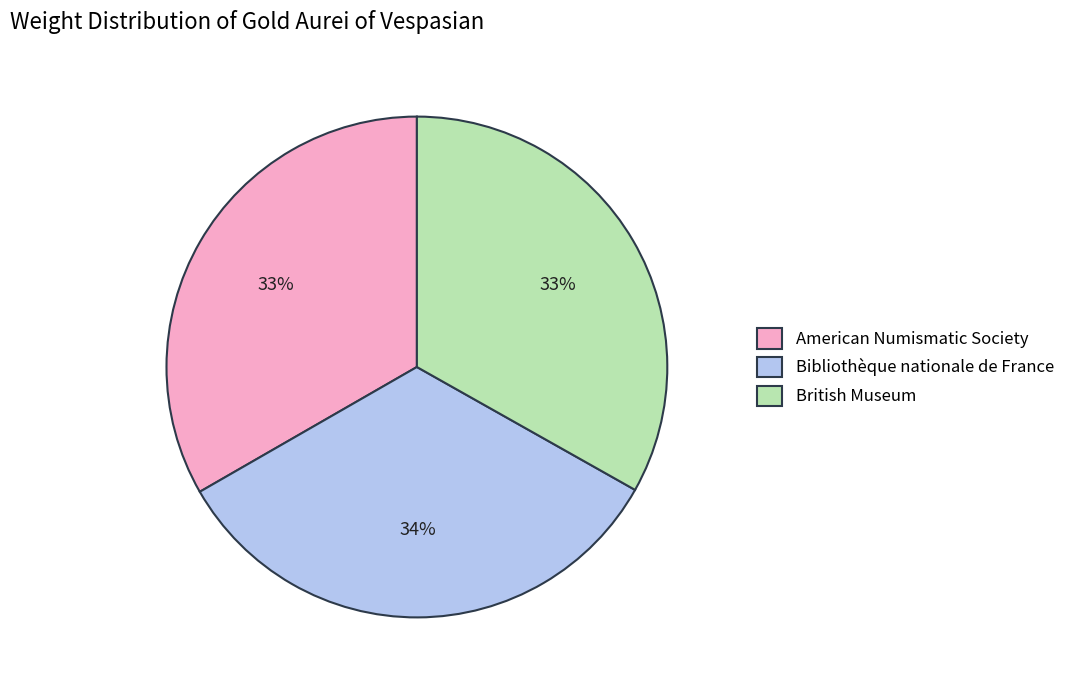

To the nearest percent, what is the combined percentage of British Museum and American Numismatic Society?

66%